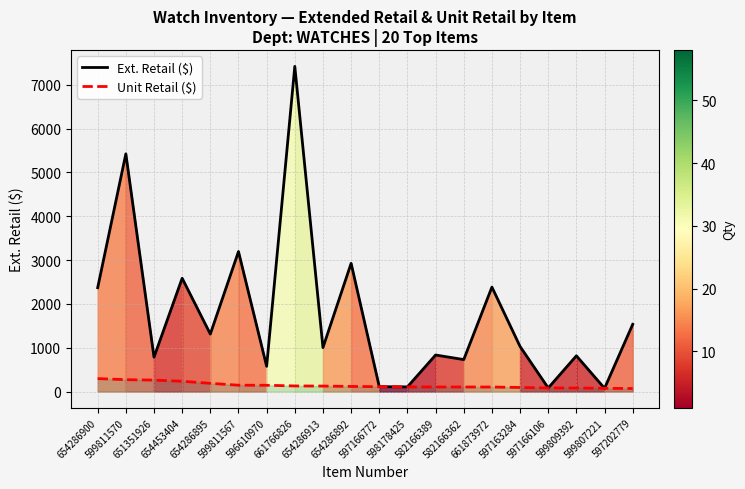

What is the value of the Unit Retail ($) point at the 20th from the left?

69.7